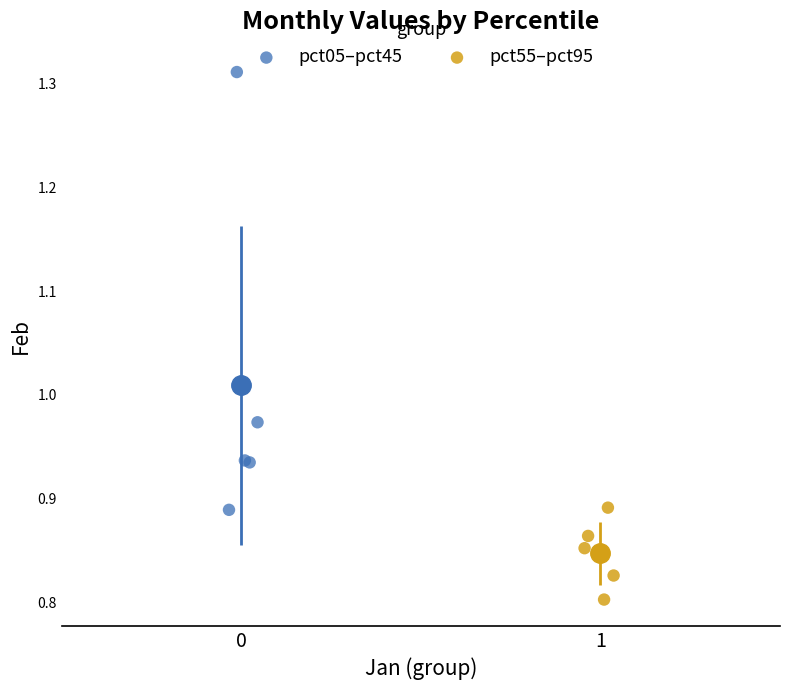

Which series reaches the minimum Y coordinate?

pct55–pct95